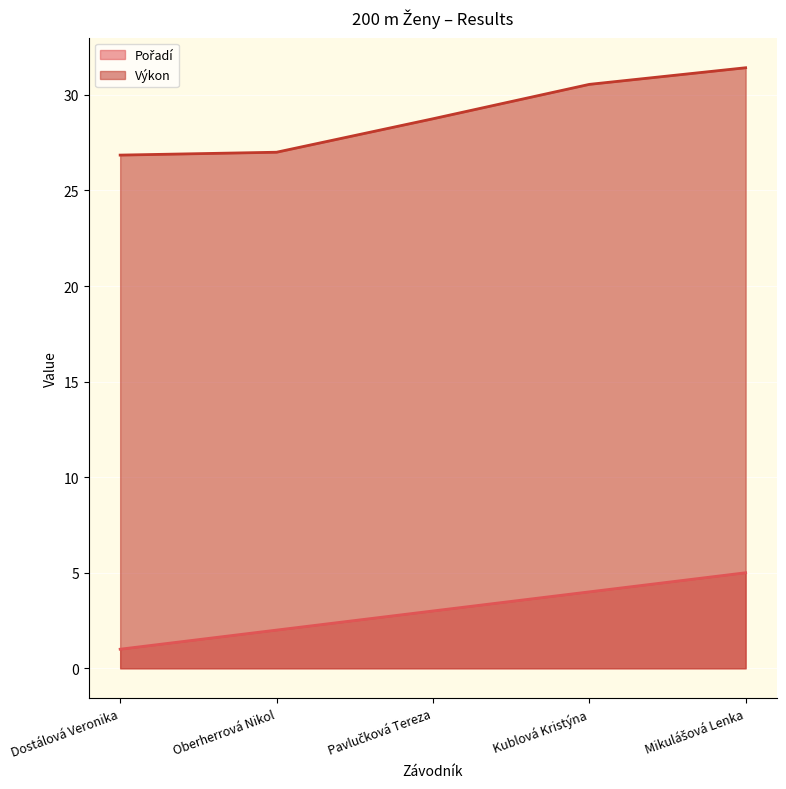

What is the label of the 5th point from the right?

Dostálová Veronika